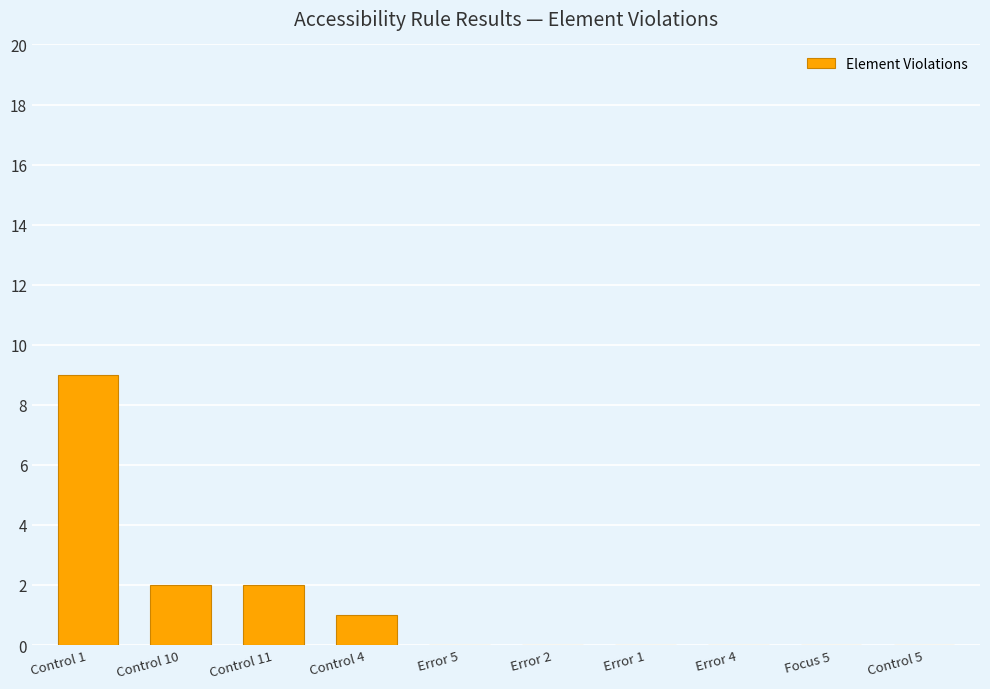

The value at Error 1 is -3. True or false?

False